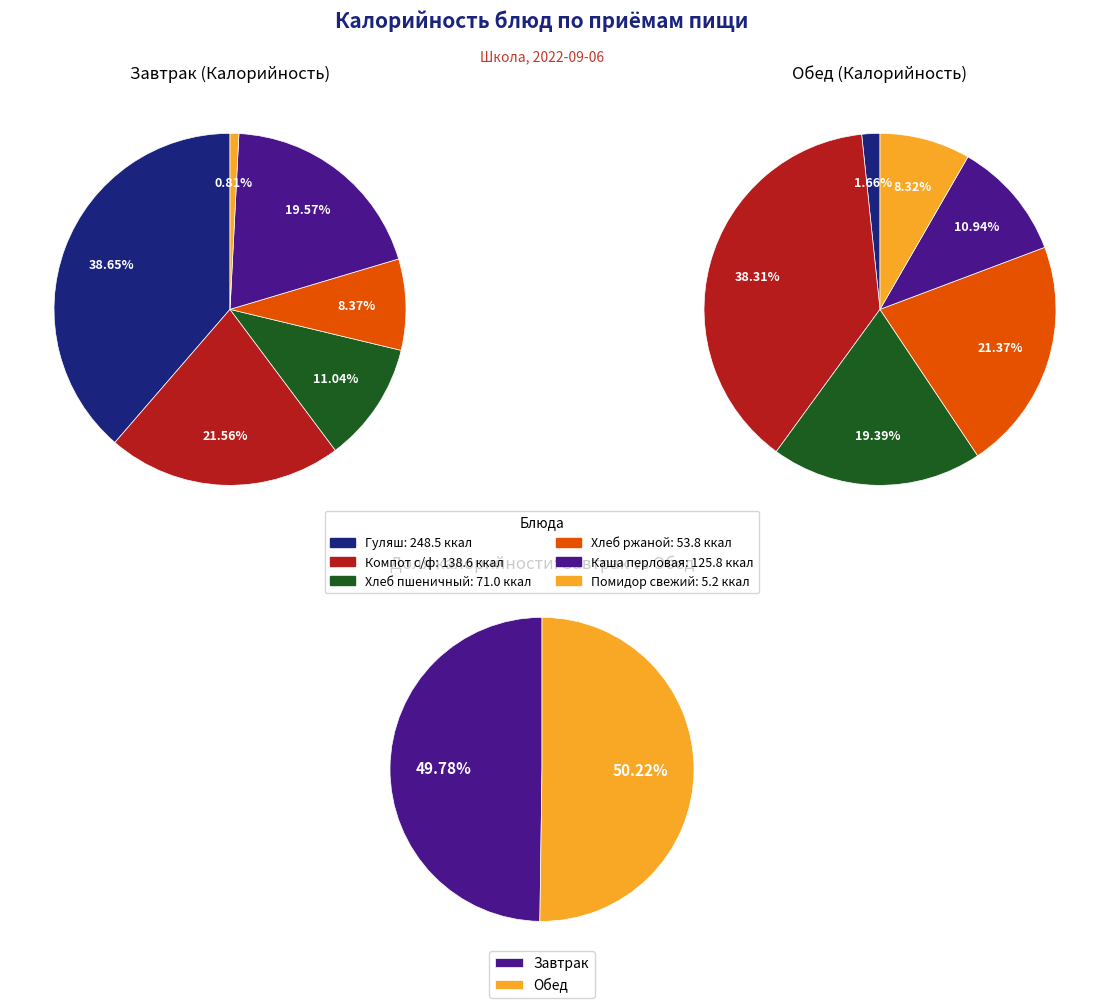

Is there any slice that represents more than half of the pie?

No